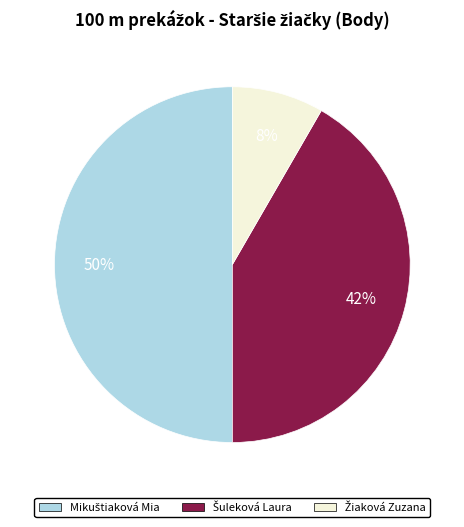

To the nearest percent, what is the average slice percentage?

33%